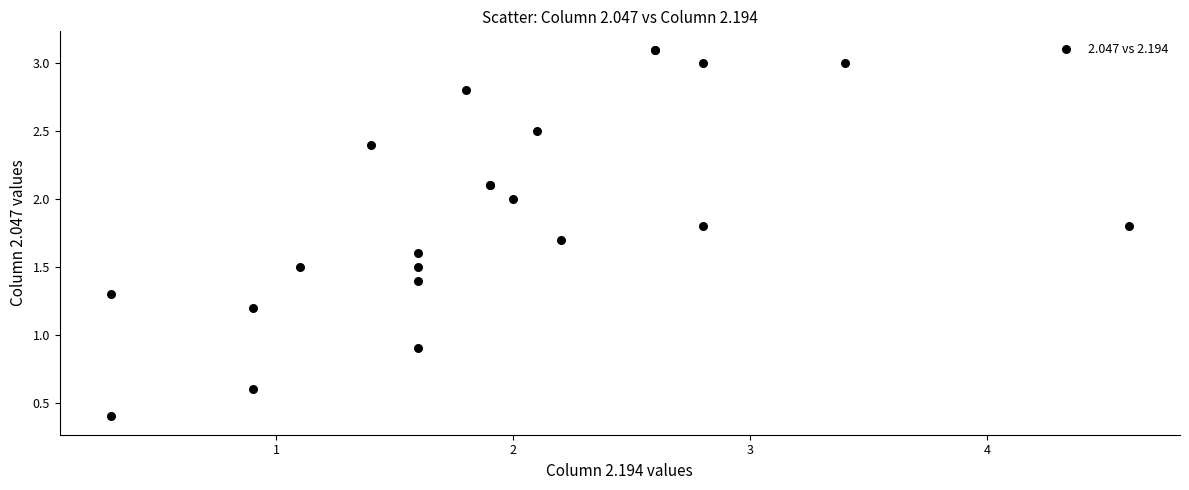

What Y value in the scatter plot is closest to 1?

0.9